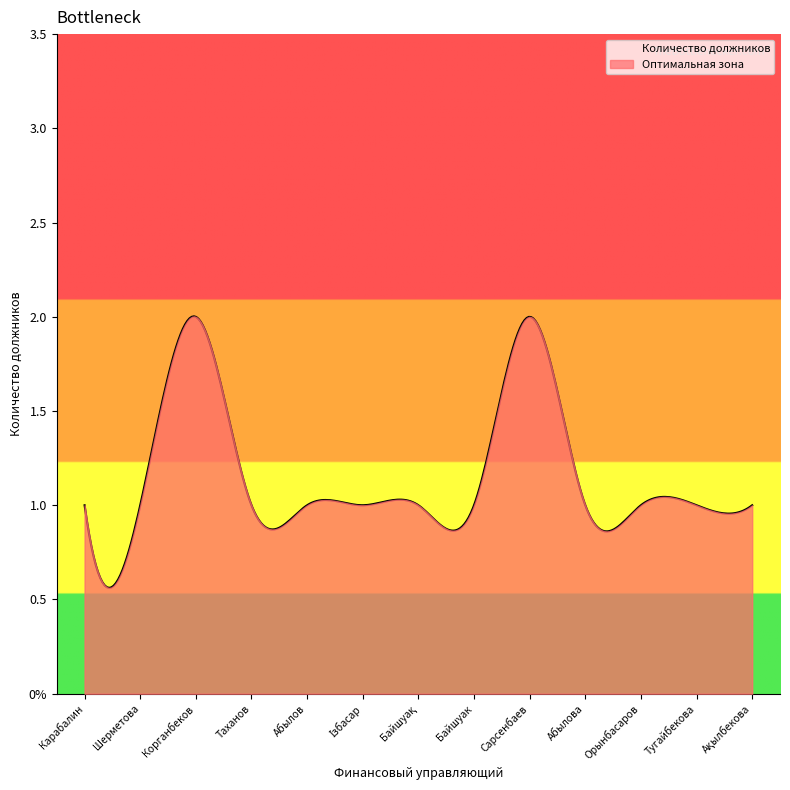

What is the label of the 11th point from the left?

Орынбасаров